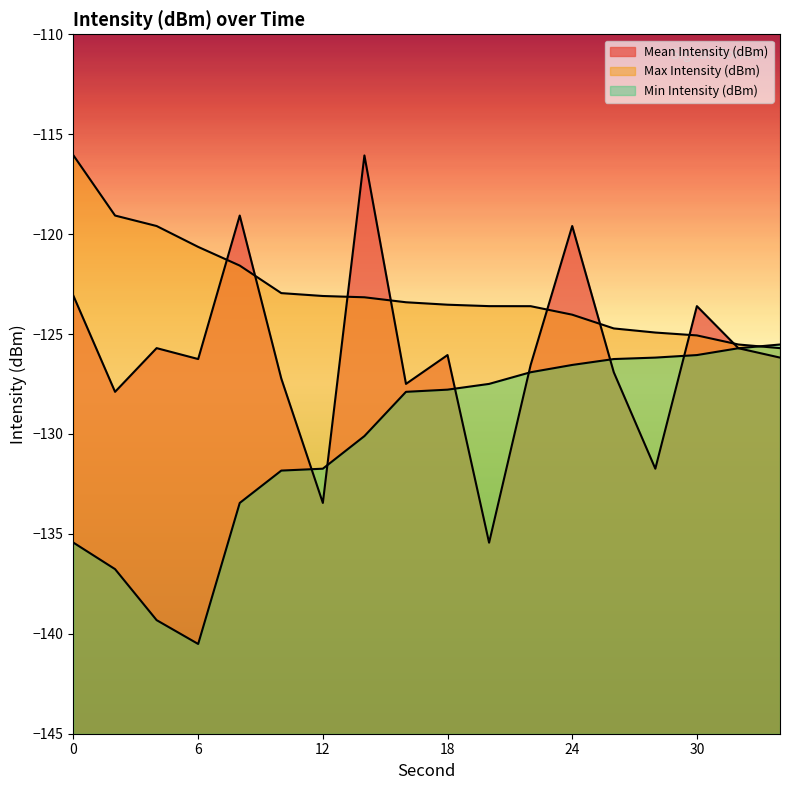

What is the difference between the Min Intensity (dBm) values at 20 and 18?

0.3